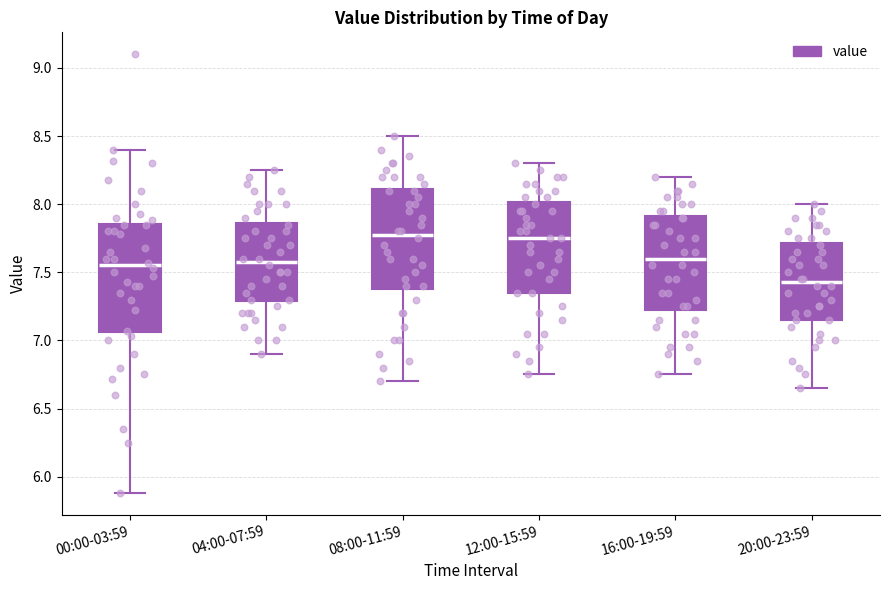

Reading left to right, transcribe this box plot: for each box, give where its median line is, the range the box spans, and where its two whiskers end, as read against the y-axis. The values are not printed on the chart, so give them approximately, as read against the axis.

00:00-03:59: median 7.55, box 7.05 to 7.85, whiskers 5.90 to 8.40
04:00-07:59: median 7.60, box 7.30 to 7.85, whiskers 6.90 to 8.25
08:00-11:59: median 7.80, box 7.40 to 8.10, whiskers 6.70 to 8.50
12:00-15:59: median 7.75, box 7.35 to 8.00, whiskers 6.75 to 8.30
16:00-19:59: median 7.60, box 7.25 to 7.90, whiskers 6.75 to 8.20
20:00-23:59: median 7.45, box 7.15 to 7.70, whiskers 6.65 to 8.00